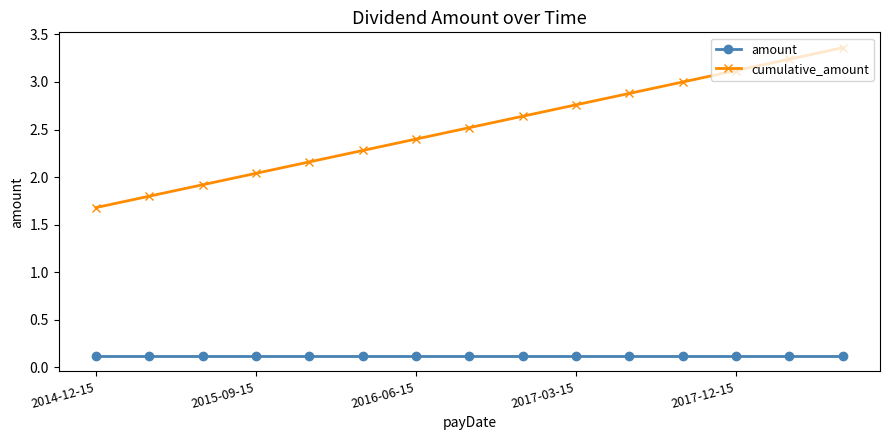

True or false: cumulative_amount and amount cross at least once.

False